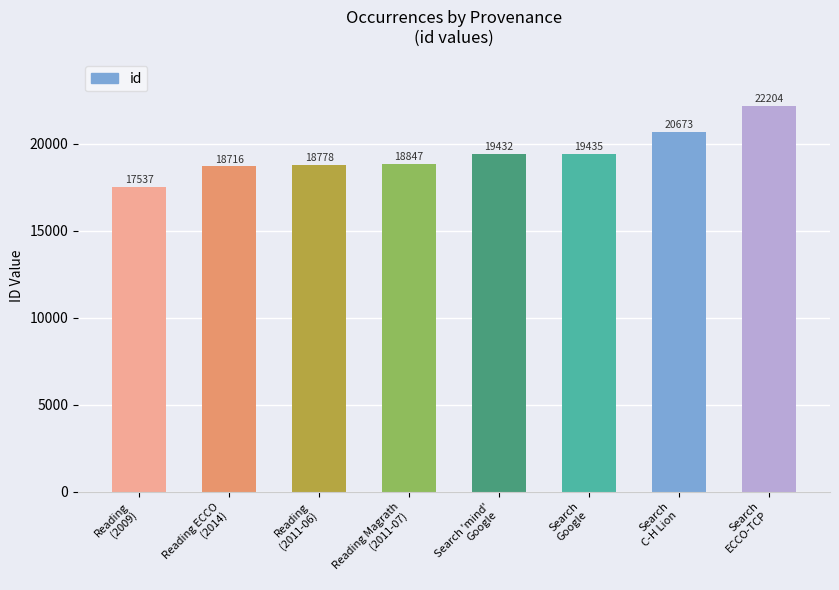

What is the ratio of the value at Reading
(2009) to the value at Search
C-H Lion?

0.8